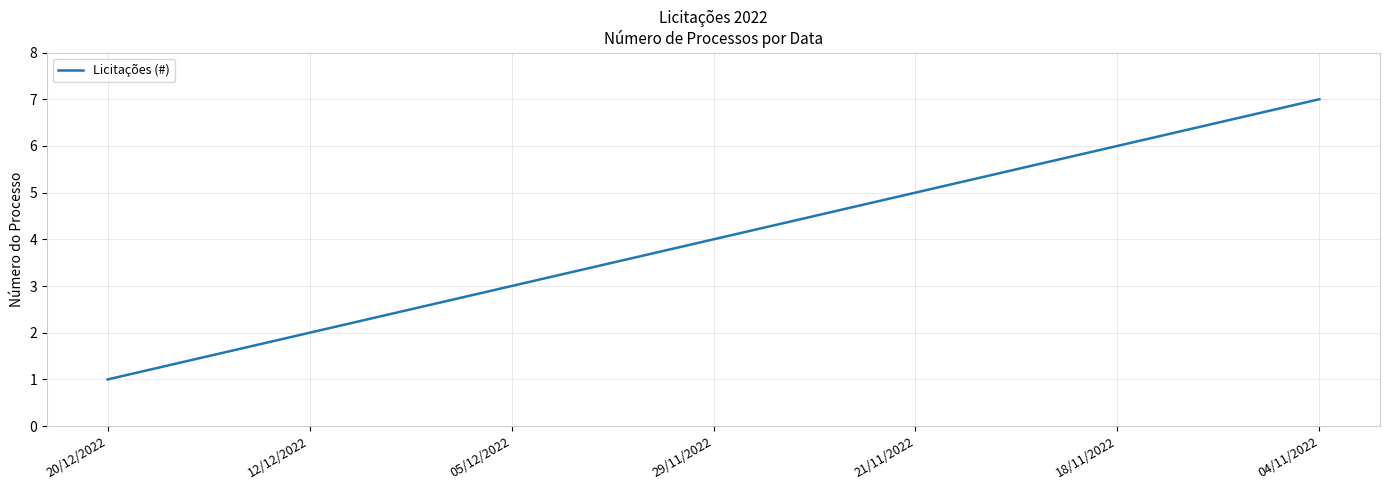

What is the average value?

4